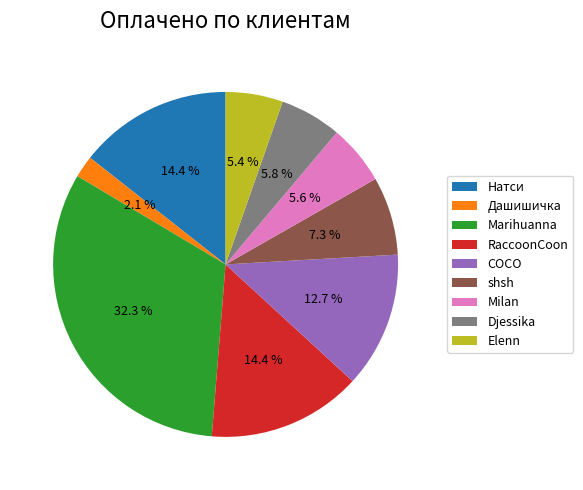

How many slices are in this pie chart?

9